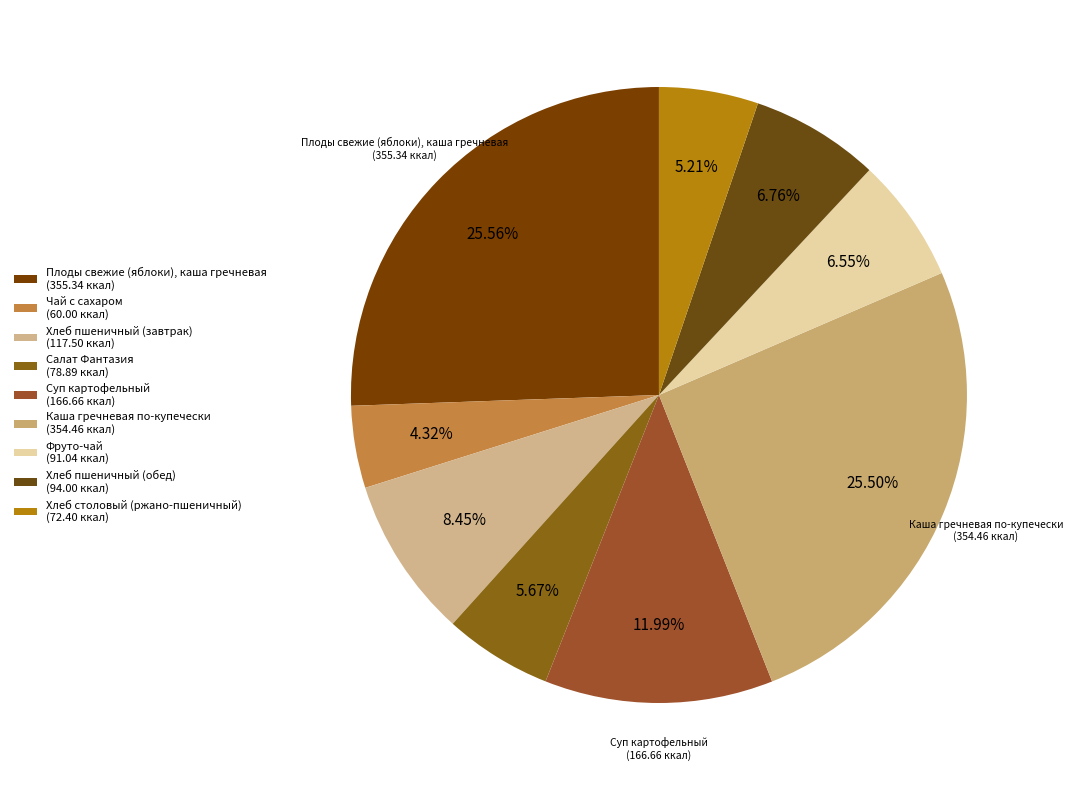

To the nearest percent, what percentage of the pie is Чай с сахаром?

4%